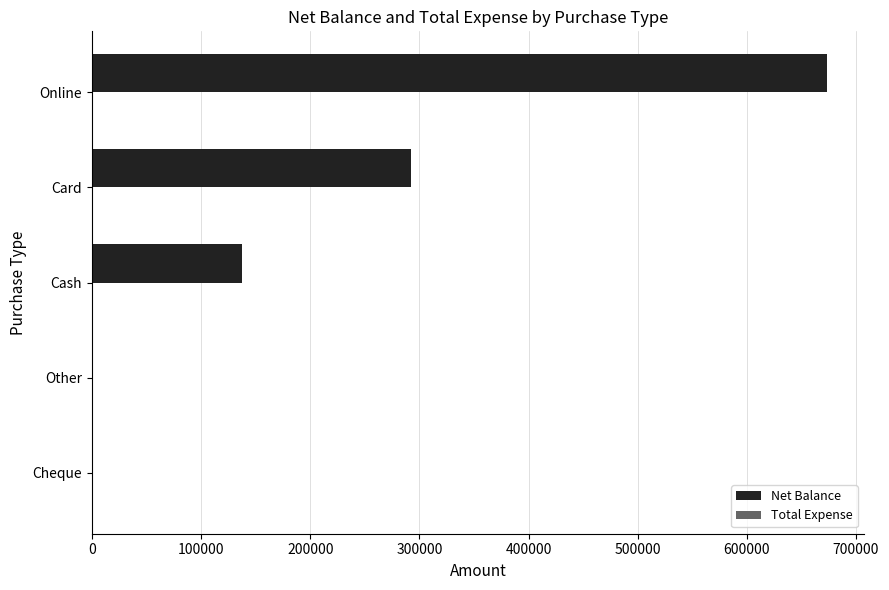

How many data points does each series have?

5